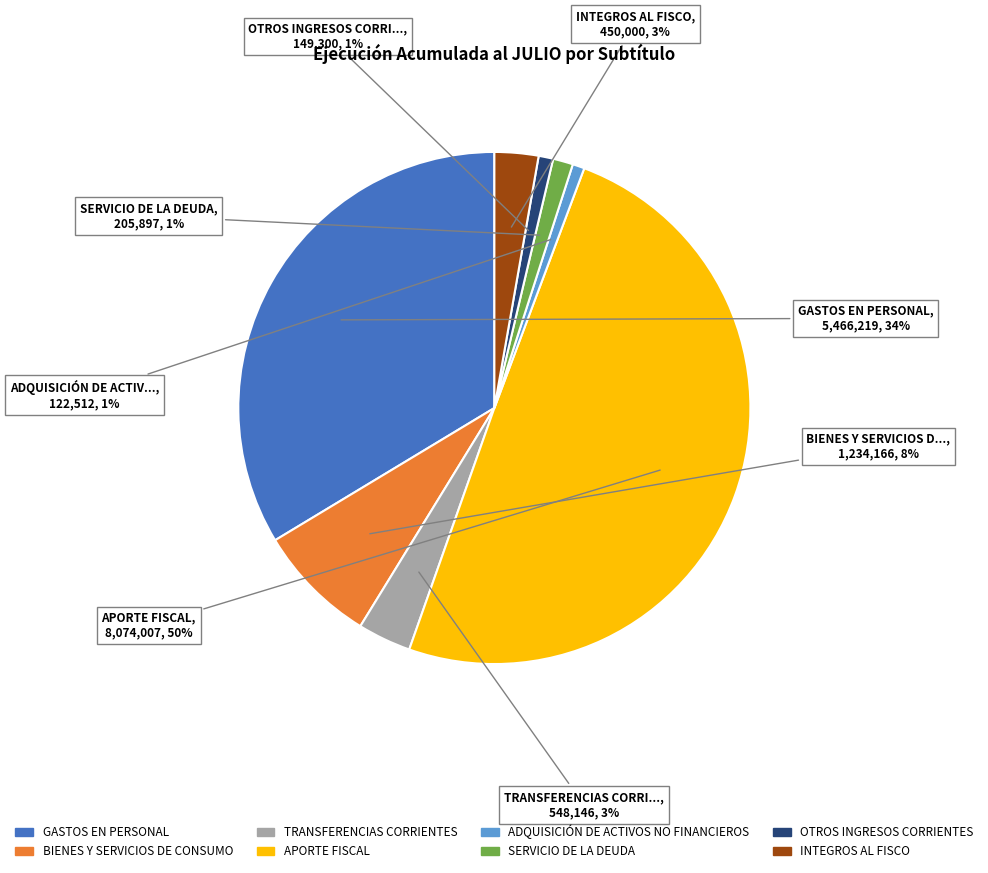

The ADQUISICIÓN DE ACTIVOS NO FINANCIEROS slice represents 14% of the pie. True or false?

False